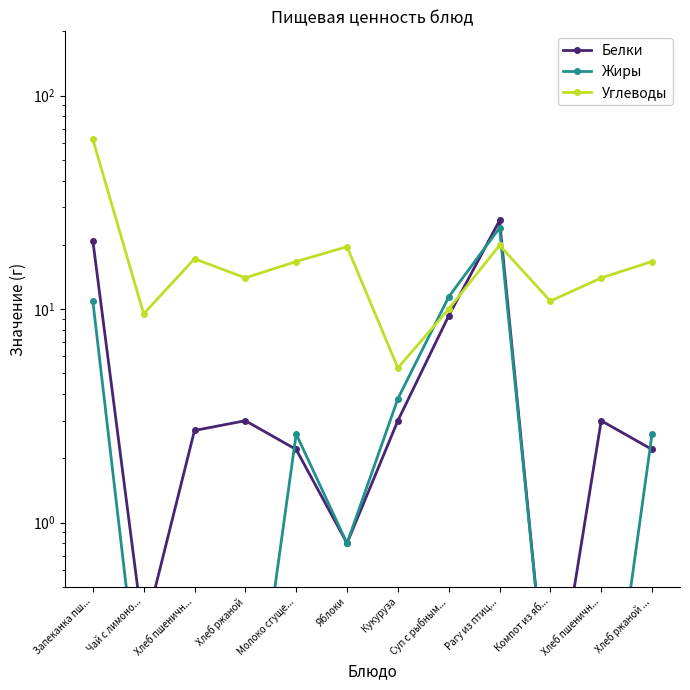

What is the average value of the Углеводы series?

18.0